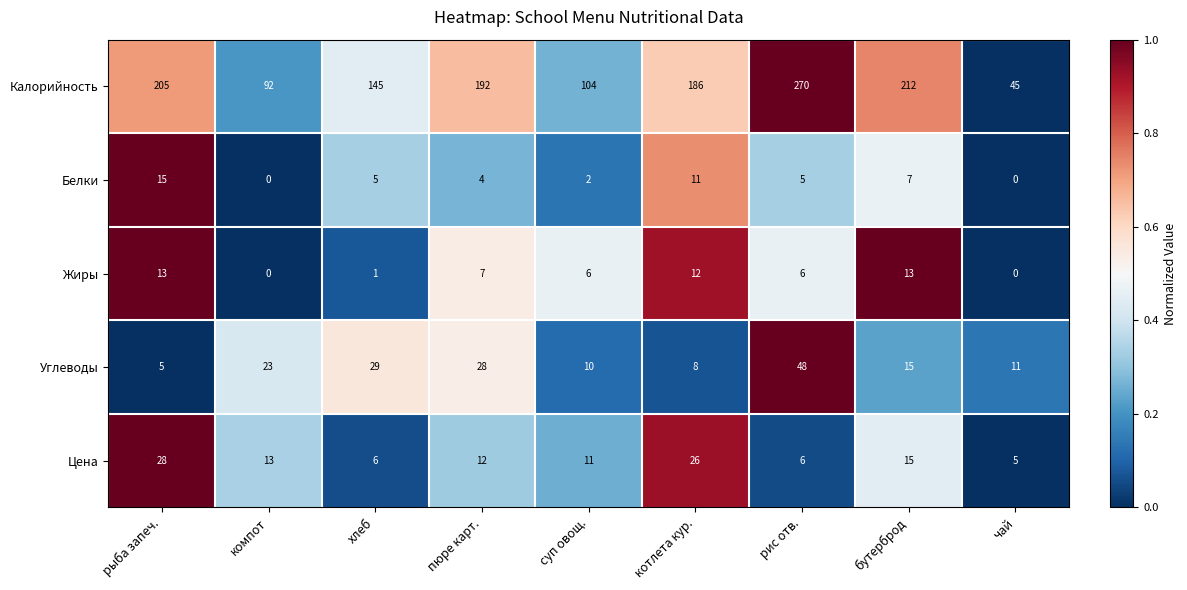

Rank the series at пюре карт. from highest to lowest value.

Калорийность, Углеводы, Цена, Жиры, Белки